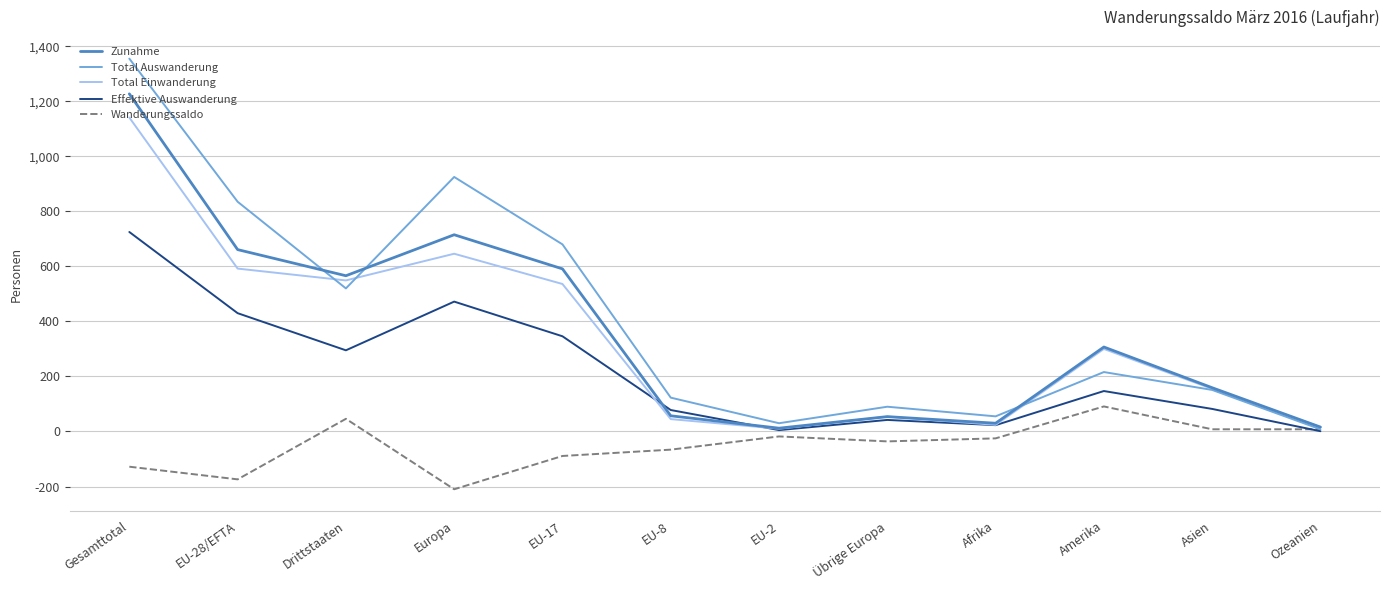

What is the maximum value shown in the chart?

1355